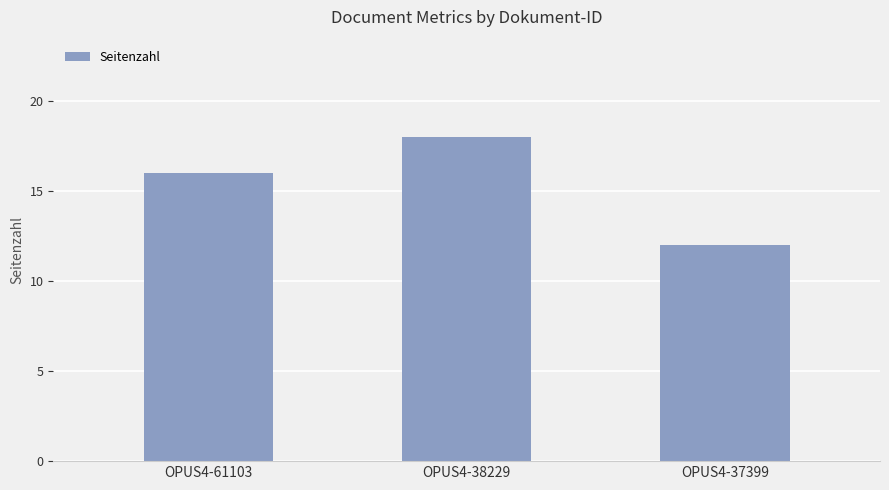

What value does the data have at OPUS4-38229?

18